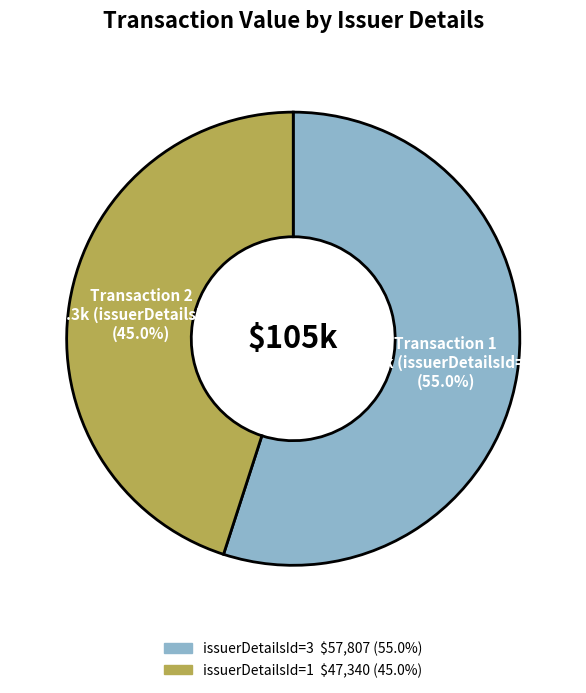

How many slices are in this pie chart?

2